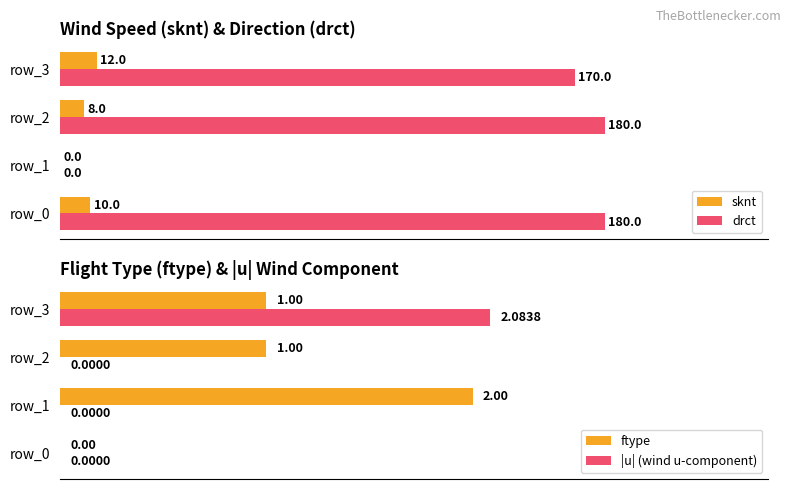

Is the value of drct at row_1 greater than the value of sknt at row_0?

No